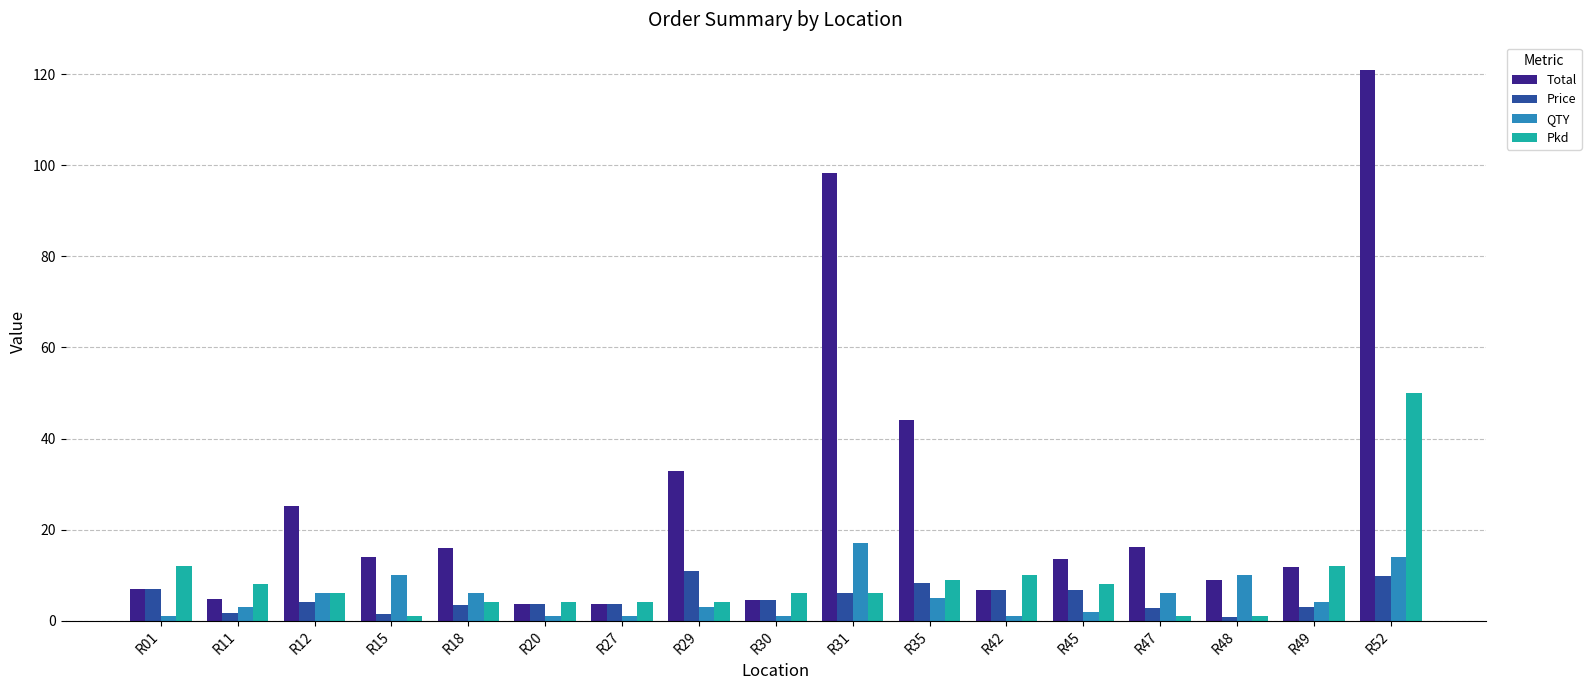

What is the difference between the maximum and minimum values in the Total series?

117.3